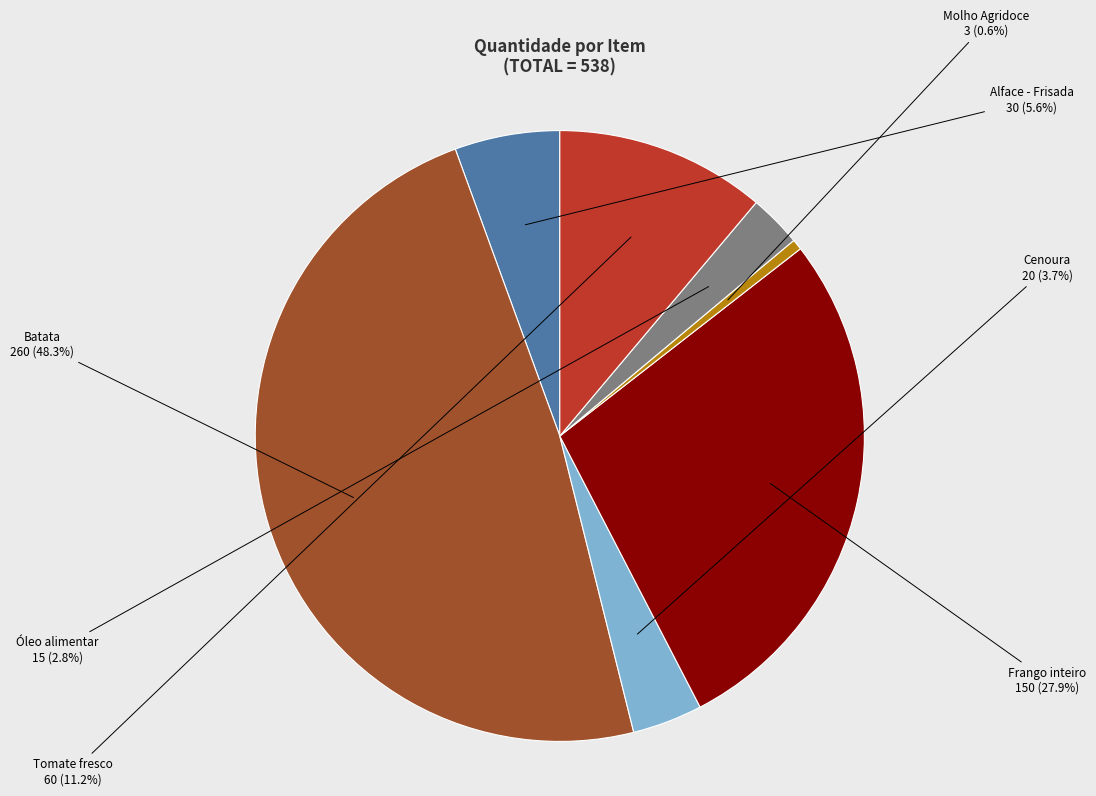

Is it true that Cenoura is 4% of the pie?

True